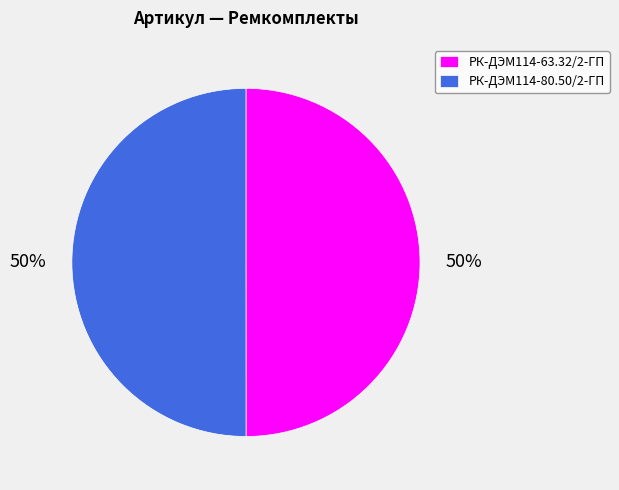

What is the ratio of the value at РК-ДЭМ114-63.32/2-ГП to the value at РК-ДЭМ114-80.50/2-ГП?

1.0